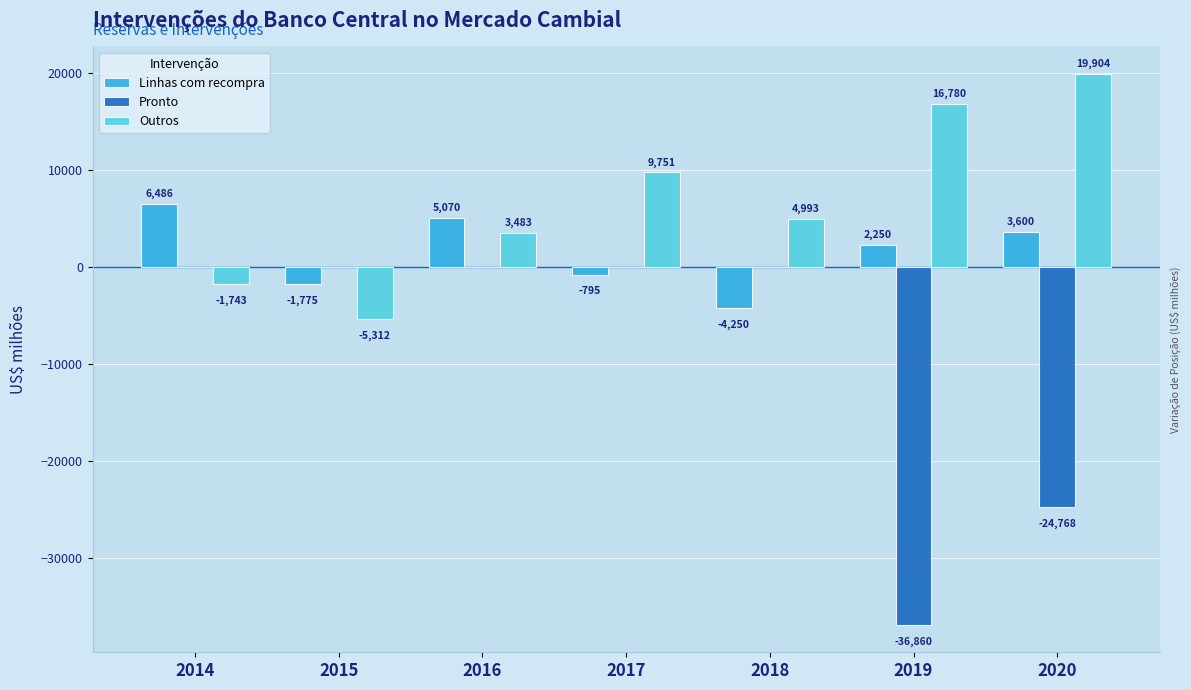

The Outros series shows 19903.6 at 2020. True or false?

True